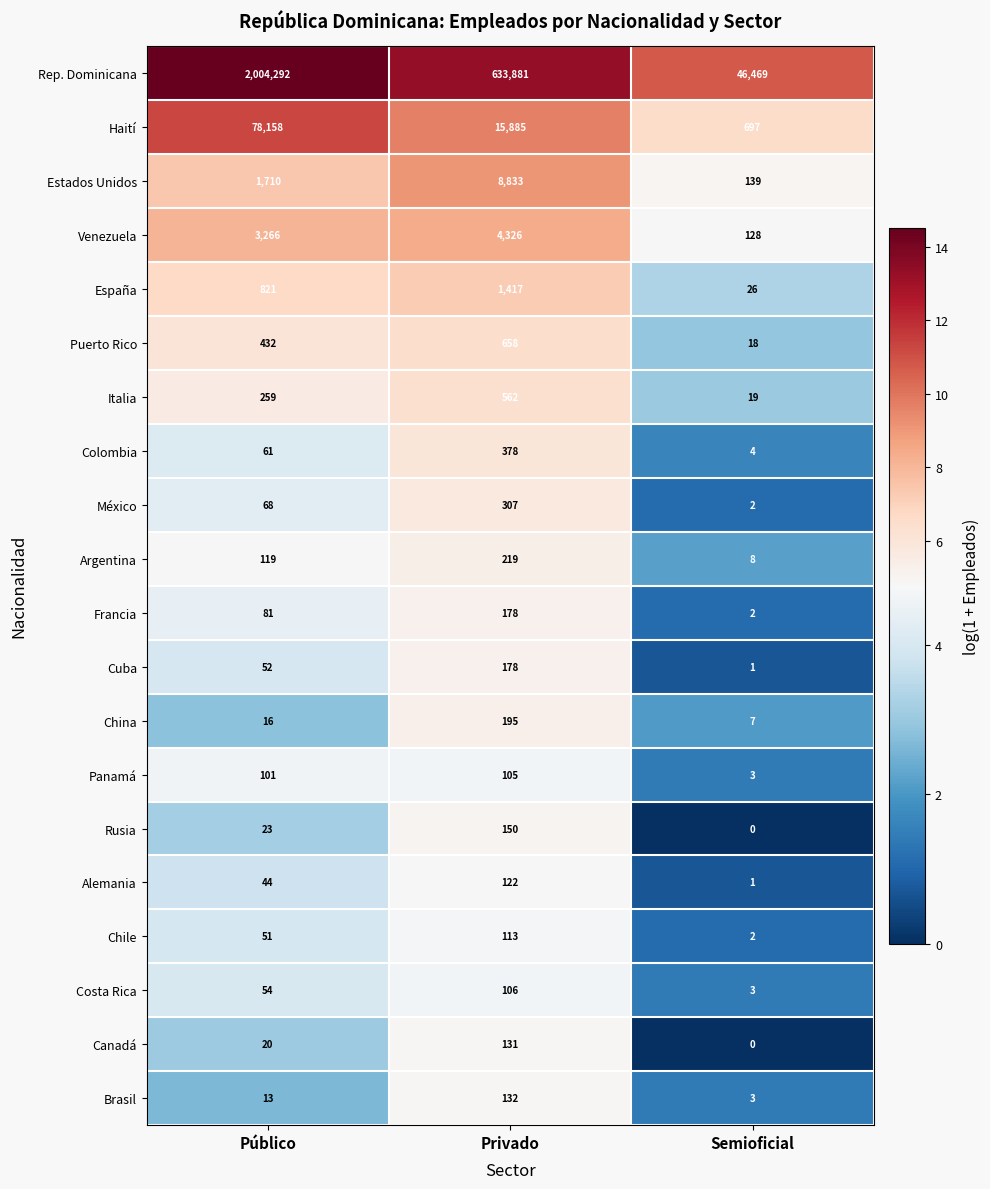

How many distinct data groups are displayed?

20